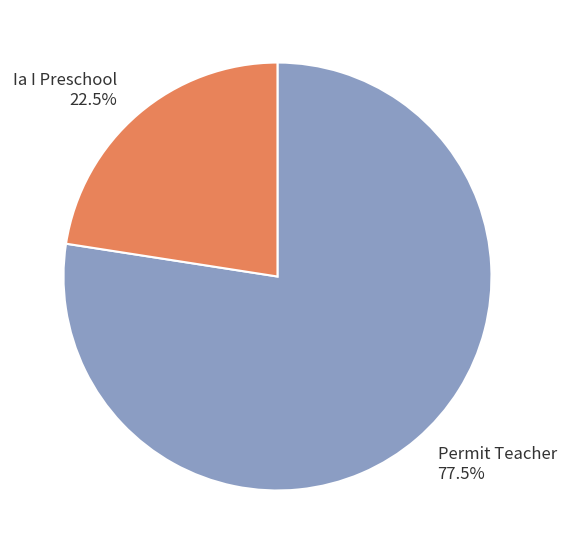

Which has a higher value, Ia I Preschool 22.5% or Permit Teacher 77.5%?

Permit Teacher 77.5%